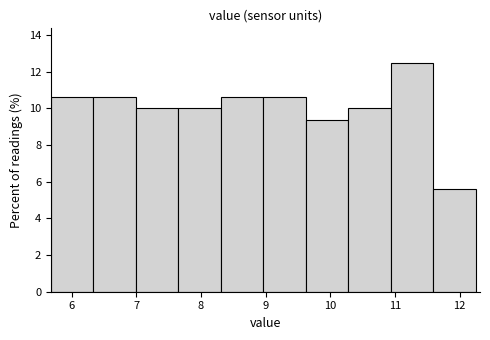

Reading left to right, list every bar in this chart as the range it spans on the x-axis followed by its height. Neither the bar edges nor the heights are printed on the chart, so give them approximately, as read against the axes.

5.7 to 6.3: 10.6
6.3 to 7.0: 10.6
7.0 to 7.7: 10.0
7.7 to 8.3: 10.0
8.3 to 9.0: 10.6
9.0 to 9.6: 10.6
9.6 to 10.3: 9.4
10.3 to 10.9: 10.0
10.9 to 11.6: 12.6
11.6 to 12.3: 5.6